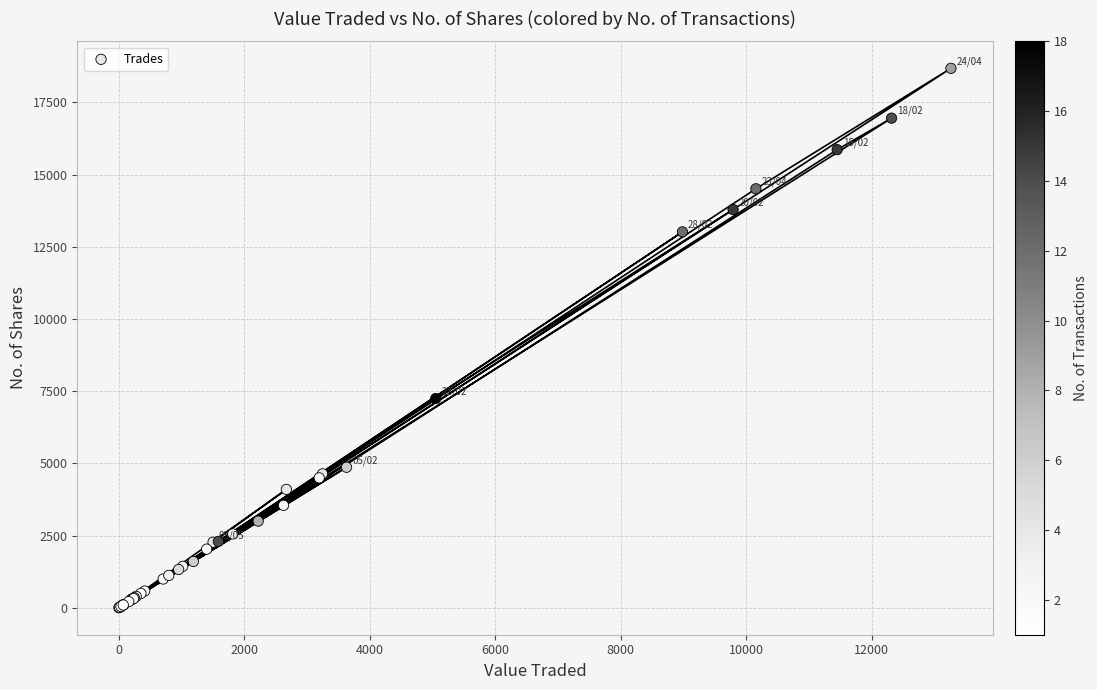

What Y value in the scatter plot is closest to 9340?

7246